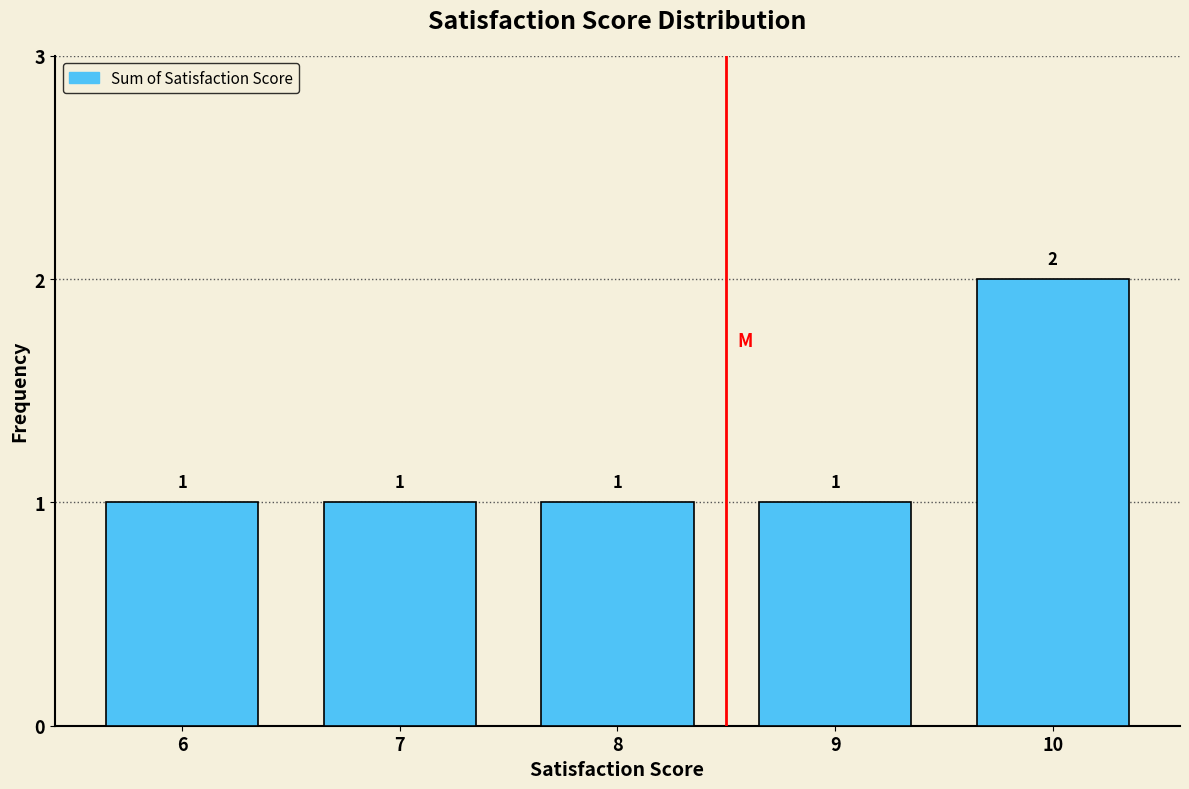

Reading left to right, what are all the values shown in this chart?

6=1	7=1	8=1	9=1	10=2